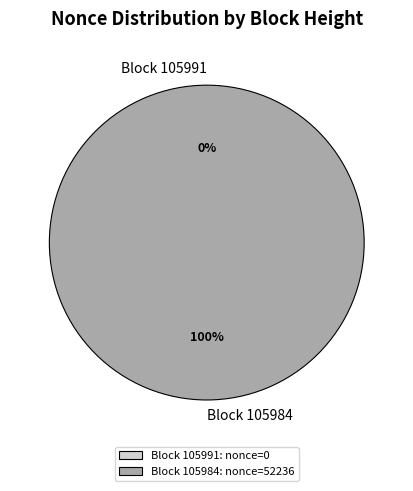

The 105984 slice represents 100% of the pie. True or false?

True